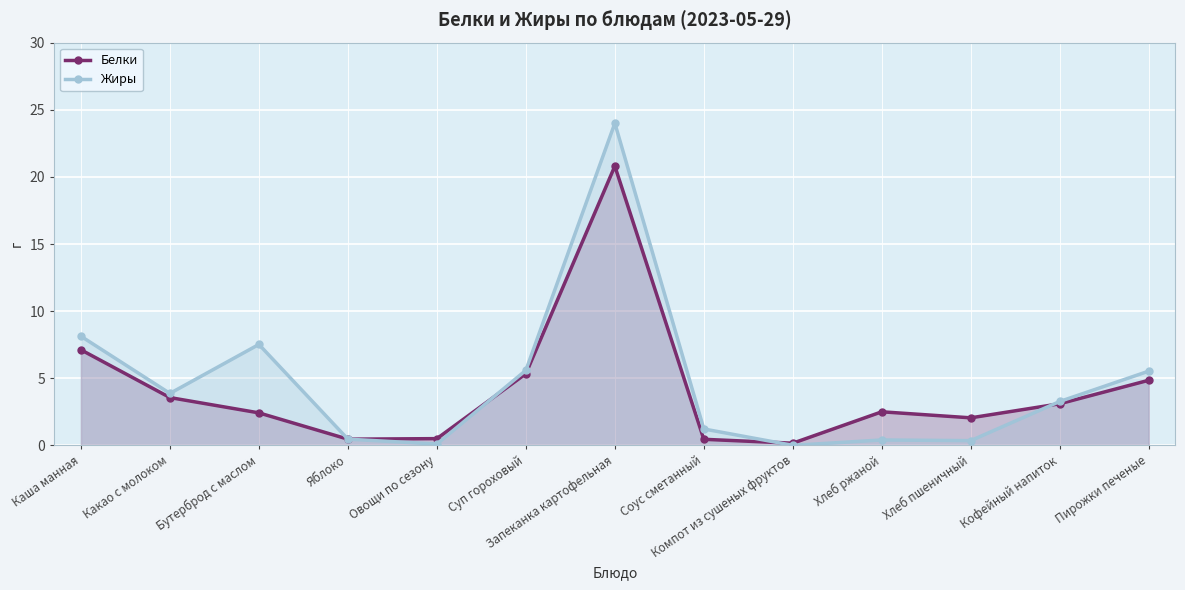

What is the spread (max minus min) of values at Пирожки печеные?

0.7